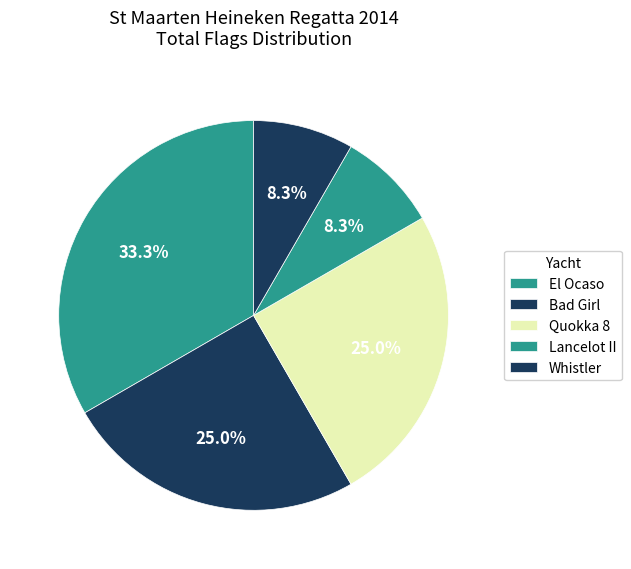

To the nearest percent, what is the difference between the Quokka 8 and Whistler slice percentages?

17%